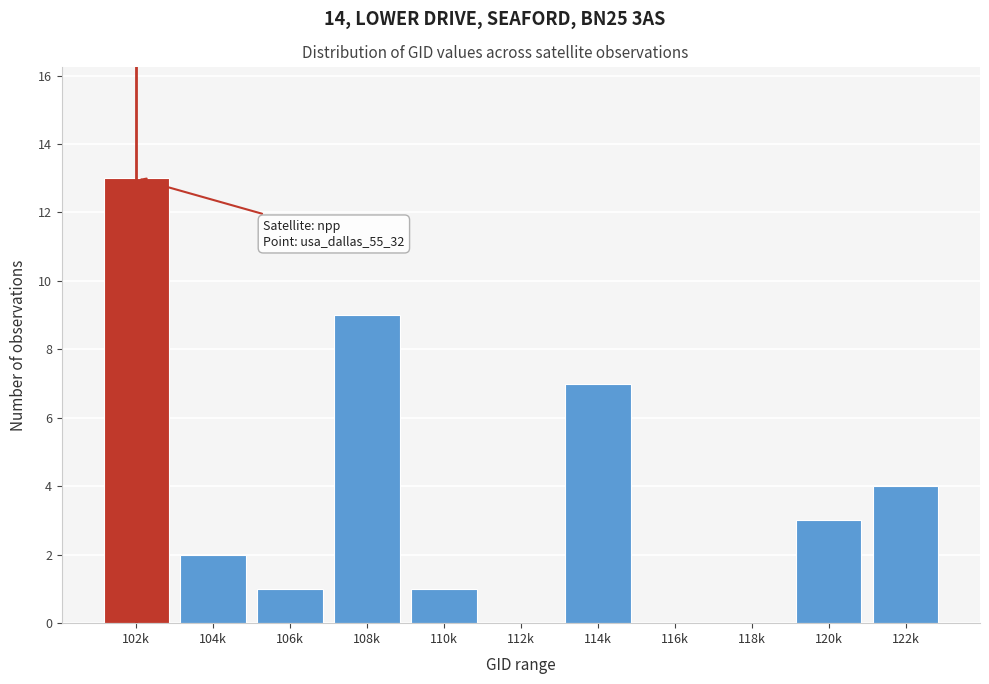

Reading right to left, extract all data points from this chart.

122k=4	120k=3	118k=0	116k=0	114k=7	112k=0	110k=1	108k=9	106k=1	104k=2	102k=13